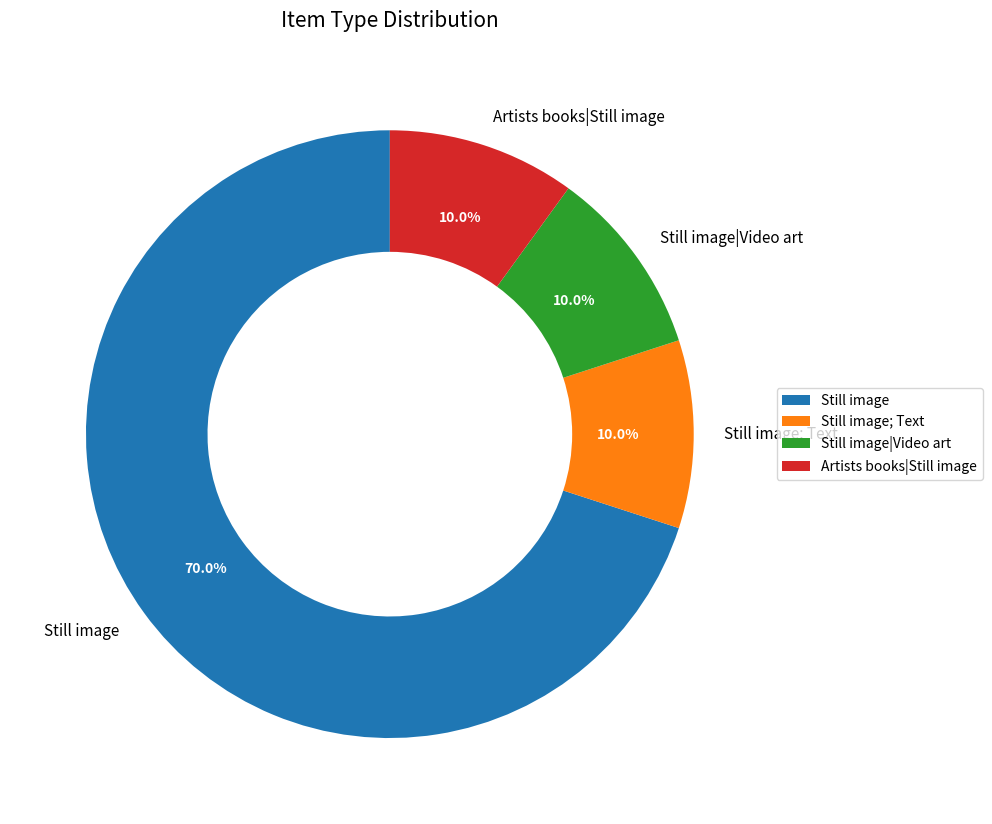

Which category has the biggest portion of the pie?

Still image